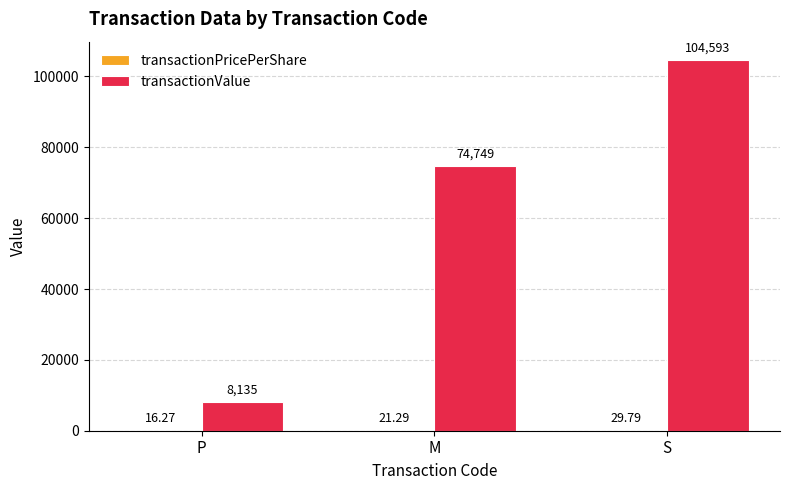

Which series has the largest total across all categories?

transactionValue